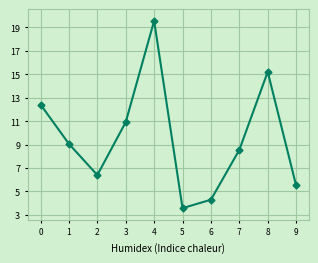

What is the difference between the maximum and second lowest values?

15.3